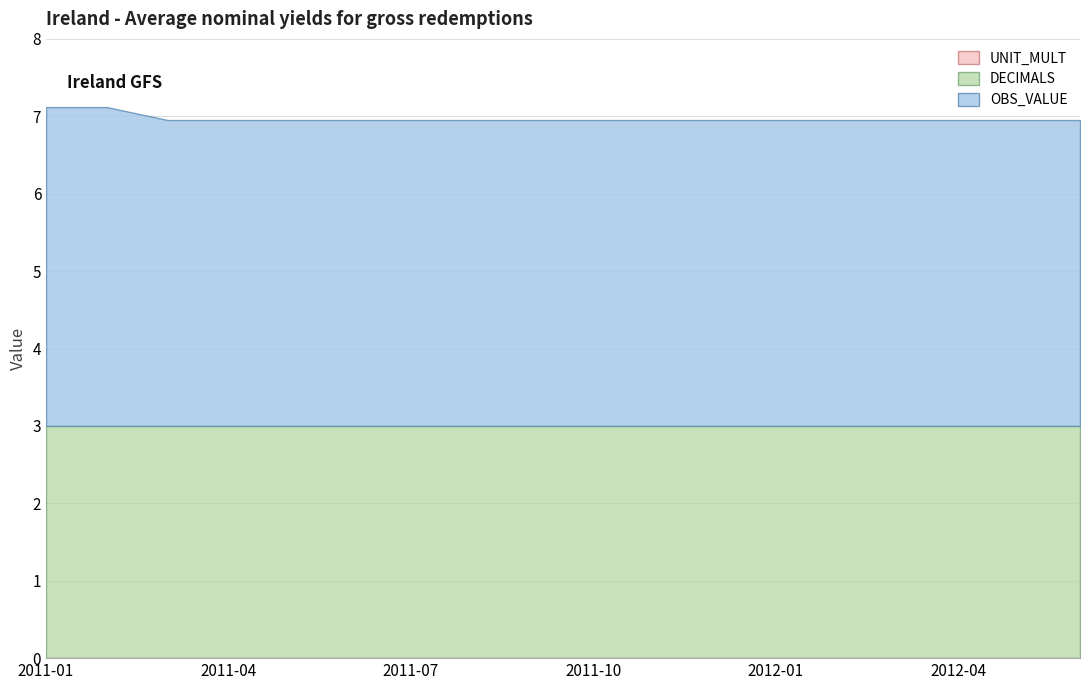

Count the number of data series in this chart.

3